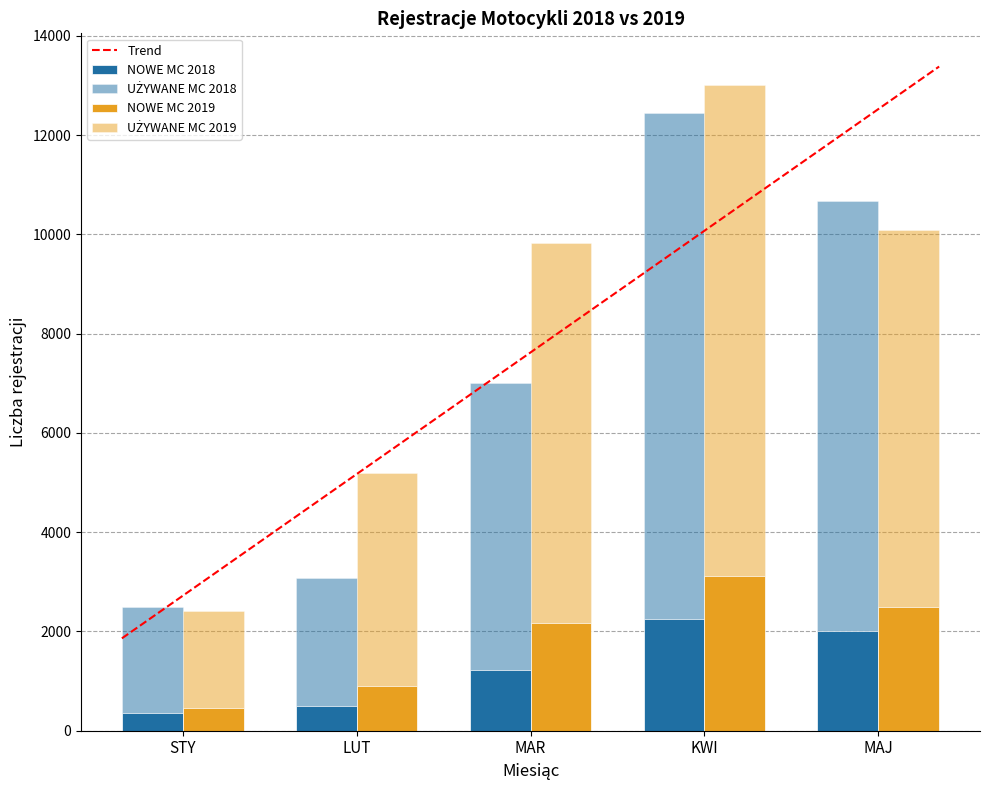

Are the bars horizontal?

No